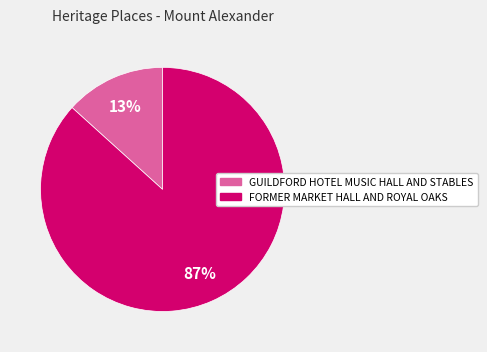

To the nearest percent, what is the combined percentage of FORMER MARKET HALL AND ROYAL OAKS and GUILDFORD HOTEL MUSIC HALL AND STABLES?

100%